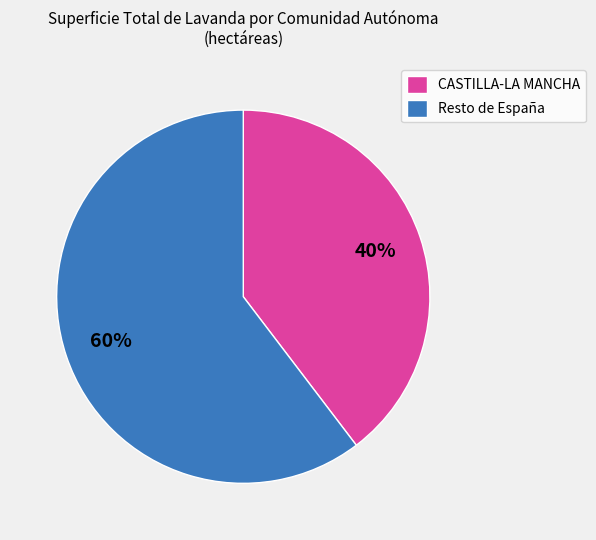

To the nearest percent, what percentage of the pie is CASTILLA-LA MANCHA?

40%